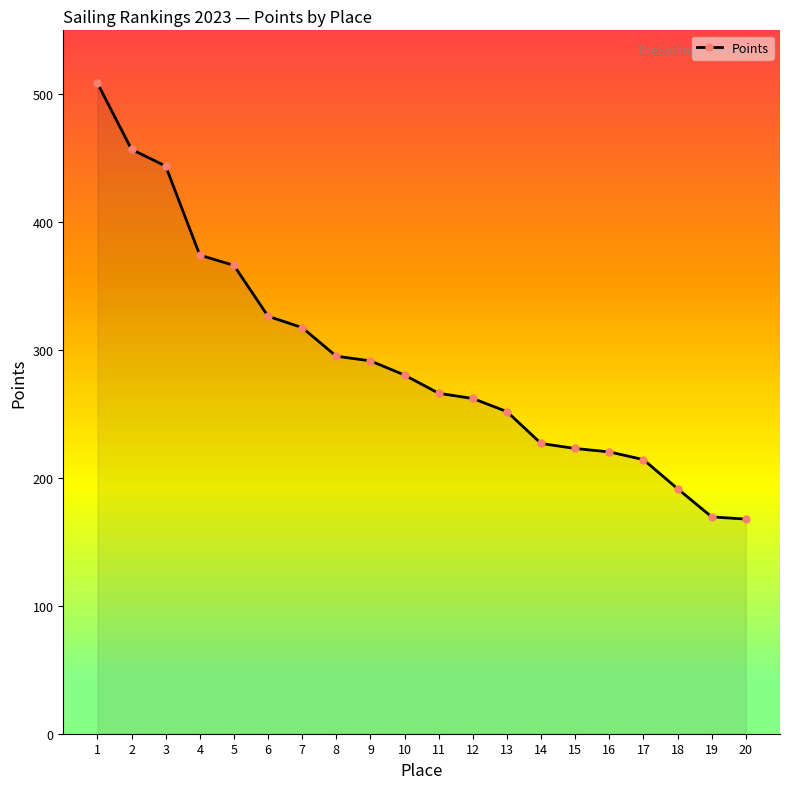

What is the sum of all values?

5854.9